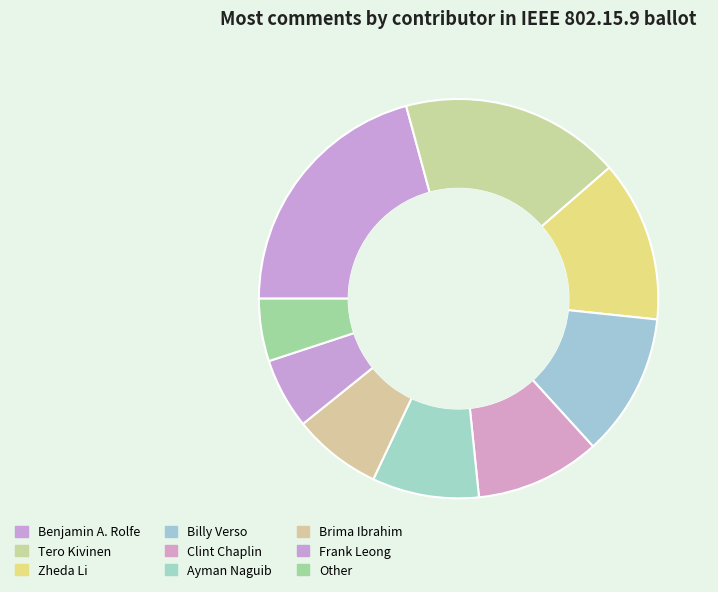

What percentage is the Ayman Naguib slice, to the nearest percent?

8%